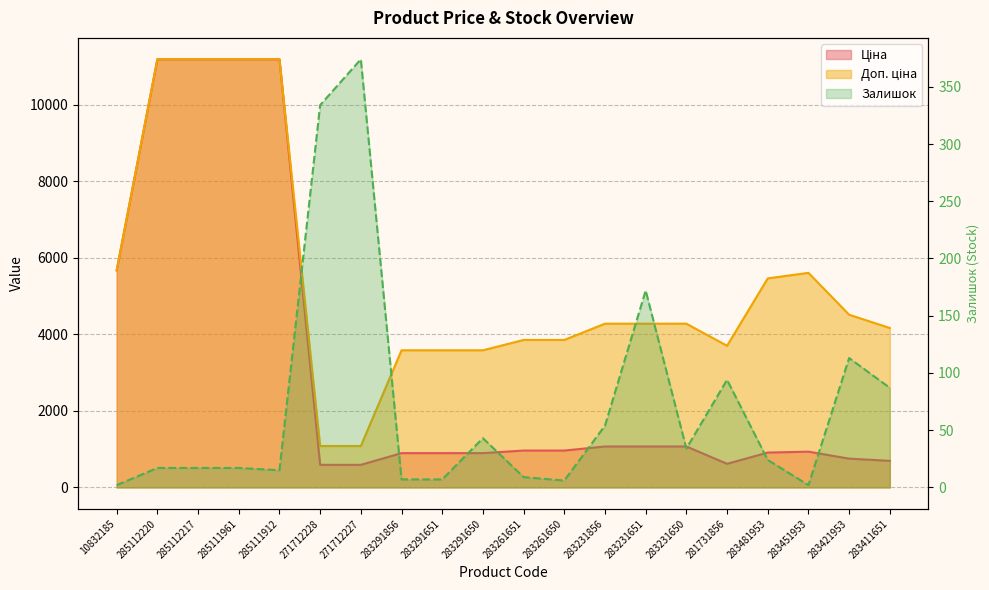

What is the maximum value for Залишок?

374.0